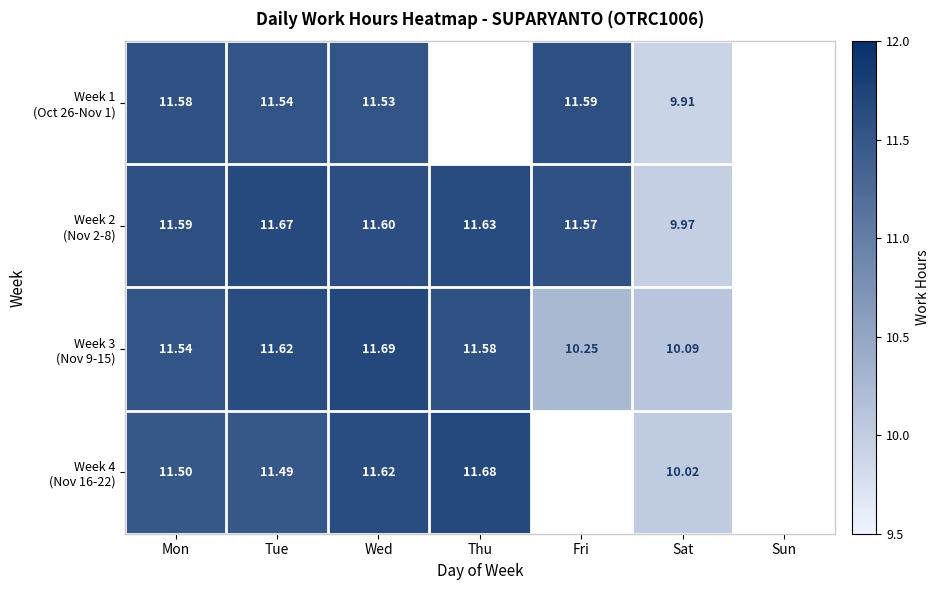

Rank the categories by Week 2 (Nov 2-8) value from lowest to highest.

Sat, Fri, Mon, Wed, Thu, Tue, Sun